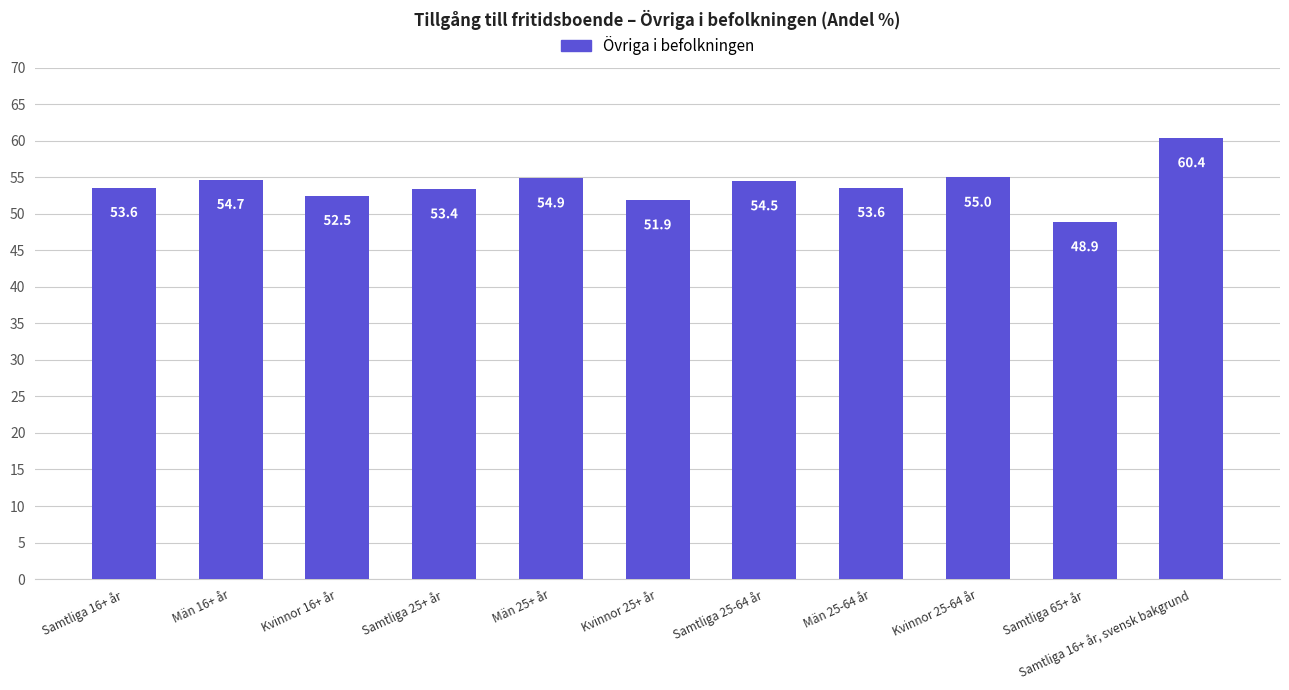

How many distinct data groups are displayed?

1